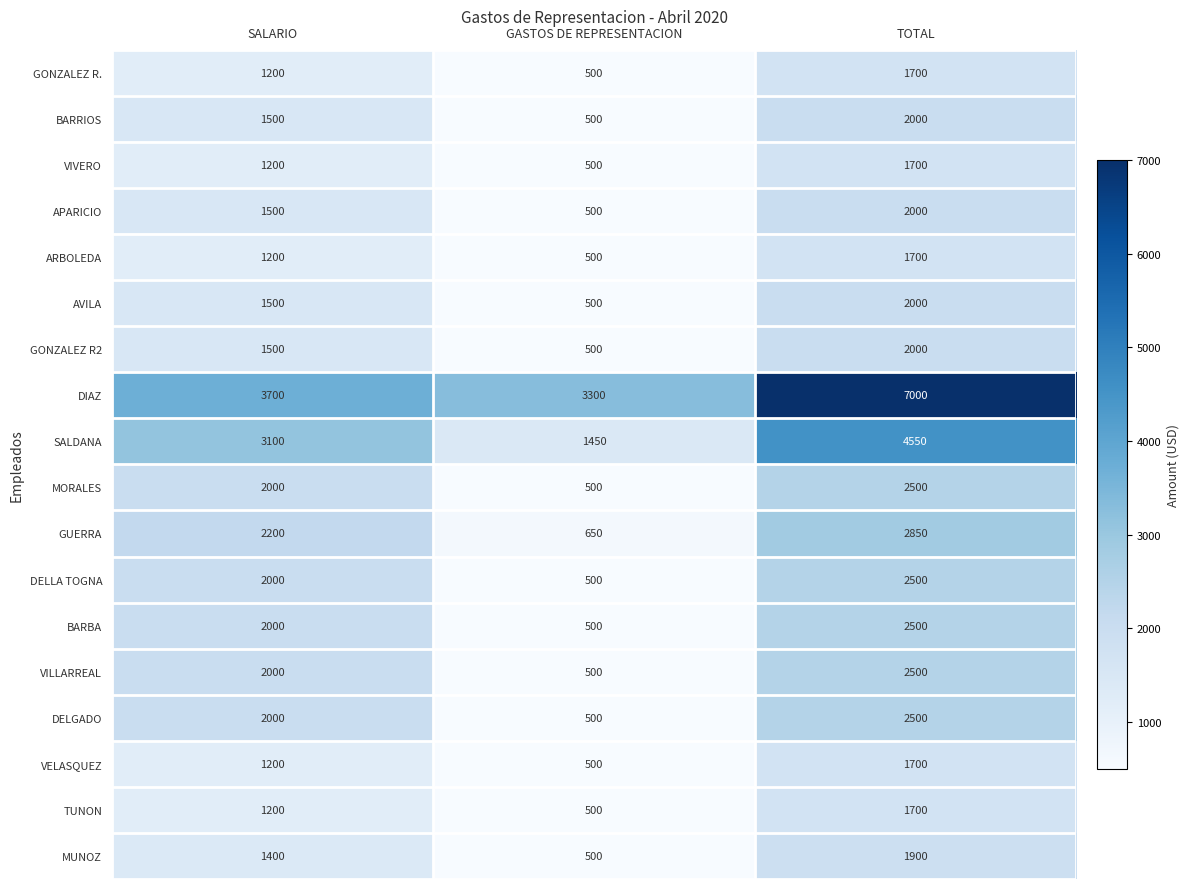

Which series changed the most between SALARIO and GASTOS DE REPRESENTACION?

SALDANA